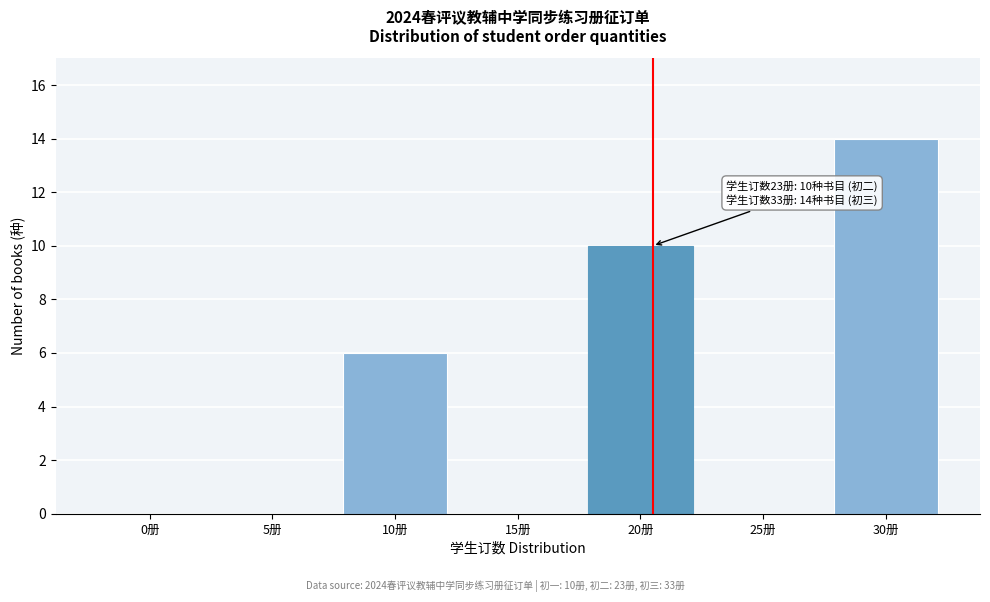

Reading left to right, what are all the values shown in this chart?

0册=0	5册=0	10册=6	15册=0	20册=10	25册=0	30册=14